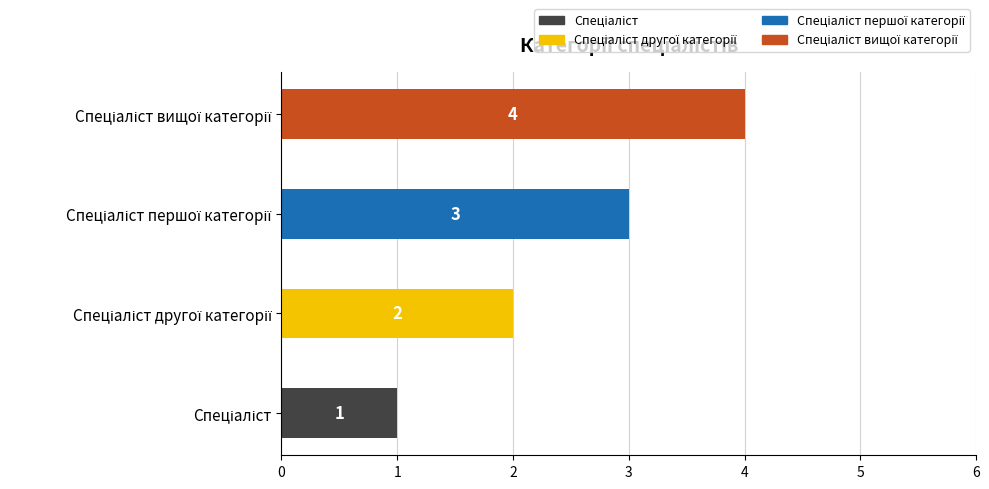

Which has a higher value, Спеціаліст вищої категорії or Спеціаліст першої категорії?

Спеціаліст вищої категорії